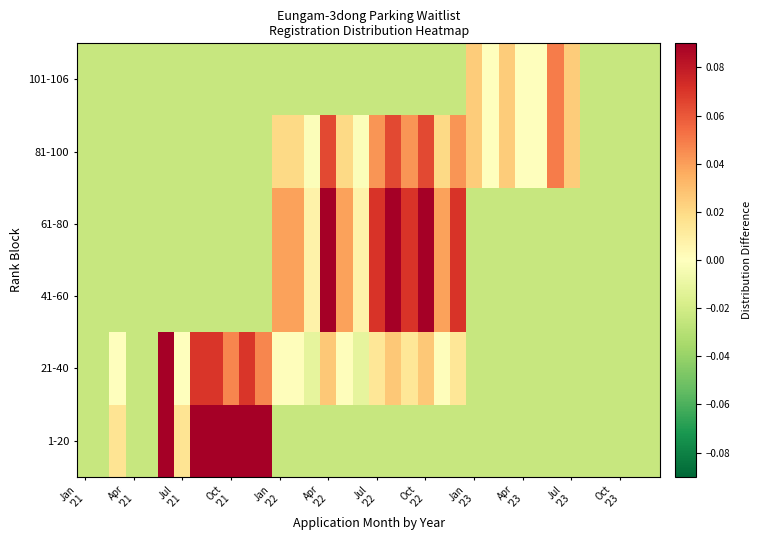

Reading left to right, list all the values displayed in this chart.

1-20: -0.0	-0.0	0.0	-0.0	-0.0	0.2	0.0	0.1	0.1	0.1	0.1	0.1	-0.0	-0.0	-0.0	-0.0	-0.0	-0.0	-0.0	-0.0	-0.0	-0.0	-0.0	-0.0	-0.0	-0.0	-0.0	-0.0	-0.0	-0.0	-0.0	-0.0	-0.0	-0.0	-0.0	-0.0
21-40: -0.0	-0.0	-0.0	-0.0	-0.0	0.1	-0.0	0.1	0.1	0.0	0.1	0.0	0.0	0.0	-0.0	0.0	0.0	-0.0	0.0	0.0	0.0	0.0	0.0	0.0	-0.0	-0.0	-0.0	-0.0	-0.0	-0.0	-0.0	-0.0	-0.0	-0.0	-0.0	-0.0
41-60: -0.0	-0.0	-0.0	-0.0	-0.0	-0.0	-0.0	-0.0	-0.0	-0.0	-0.0	-0.0	0.0	0.0	0.0	0.1	0.0	0.0	0.1	0.1	0.1	0.1	0.0	0.1	-0.0	-0.0	-0.0	-0.0	-0.0	-0.0	-0.0	-0.0	-0.0	-0.0	-0.0	-0.0
61-80: -0.0	-0.0	-0.0	-0.0	-0.0	-0.0	-0.0	-0.0	-0.0	-0.0	-0.0	-0.0	0.0	0.0	0.0	0.1	0.0	0.0	0.1	0.1	0.1	0.1	0.0	0.1	-0.0	-0.0	-0.0	-0.0	-0.0	-0.0	-0.0	-0.0	-0.0	-0.0	-0.0	-0.0
81-100: -0.0	-0.0	-0.0	-0.0	-0.0	-0.0	-0.0	-0.0	-0.0	-0.0	-0.0	-0.0	0.0	0.0	-0.0	0.1	0.0	-0.0	0.0	0.1	0.0	0.1	0.0	0.0	0.0	0.0	0.0	0.0	0.0	0.0	0.0	-0.0	-0.0	-0.0	-0.0	-0.0
101-106: -0.0	-0.0	-0.0	-0.0	-0.0	-0.0	-0.0	-0.0	-0.0	-0.0	-0.0	-0.0	-0.0	-0.0	-0.0	-0.0	-0.0	-0.0	-0.0	-0.0	-0.0	-0.0	-0.0	-0.0	0.0	0.0	0.0	0.0	0.0	0.0	0.0	-0.0	-0.0	-0.0	-0.0	-0.0